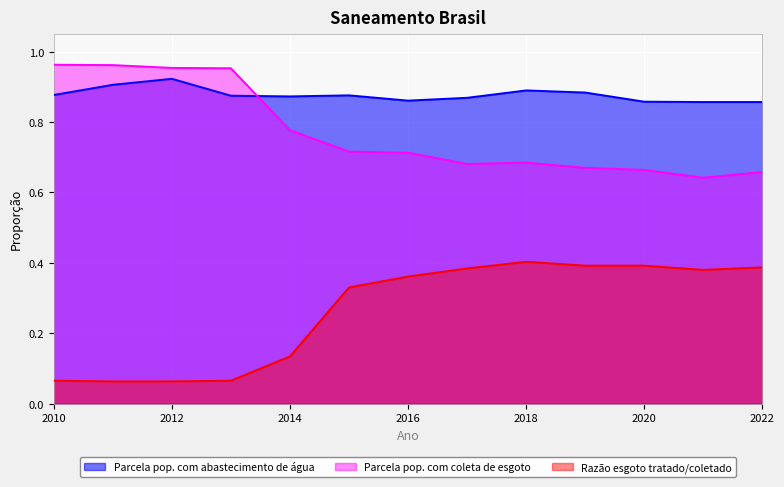

What value does the Parcela pop. com coleta de esgoto series have at 2015?

0.7